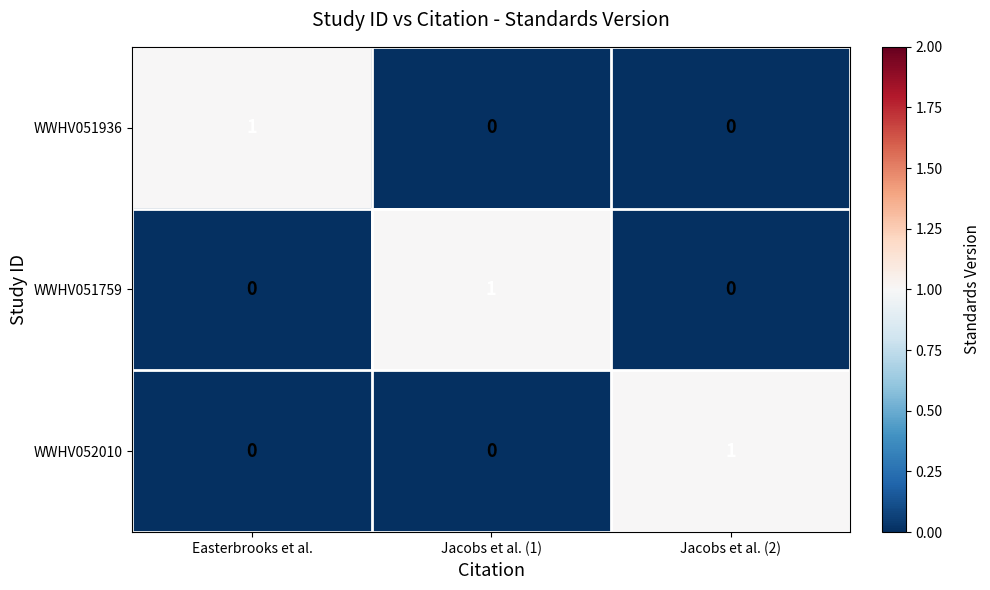

How many WWHV051936 values are between 0 and 1?

3